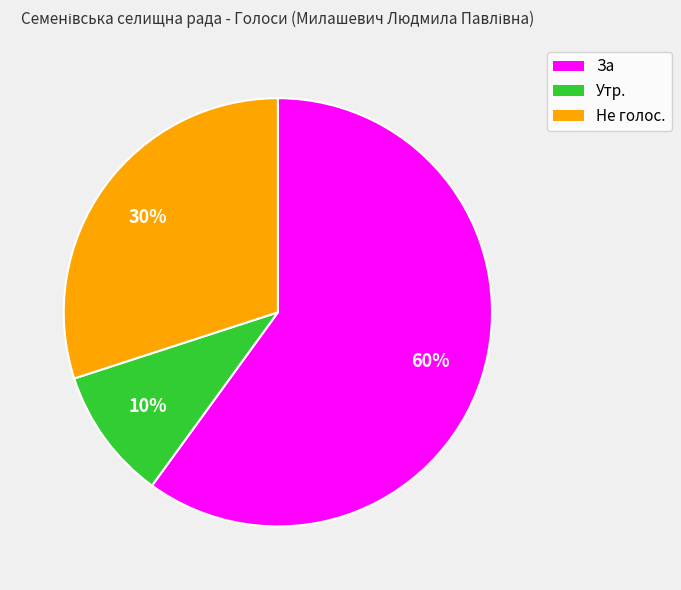

Rank the categories by value from lowest to highest.

Утр., Не голос., За